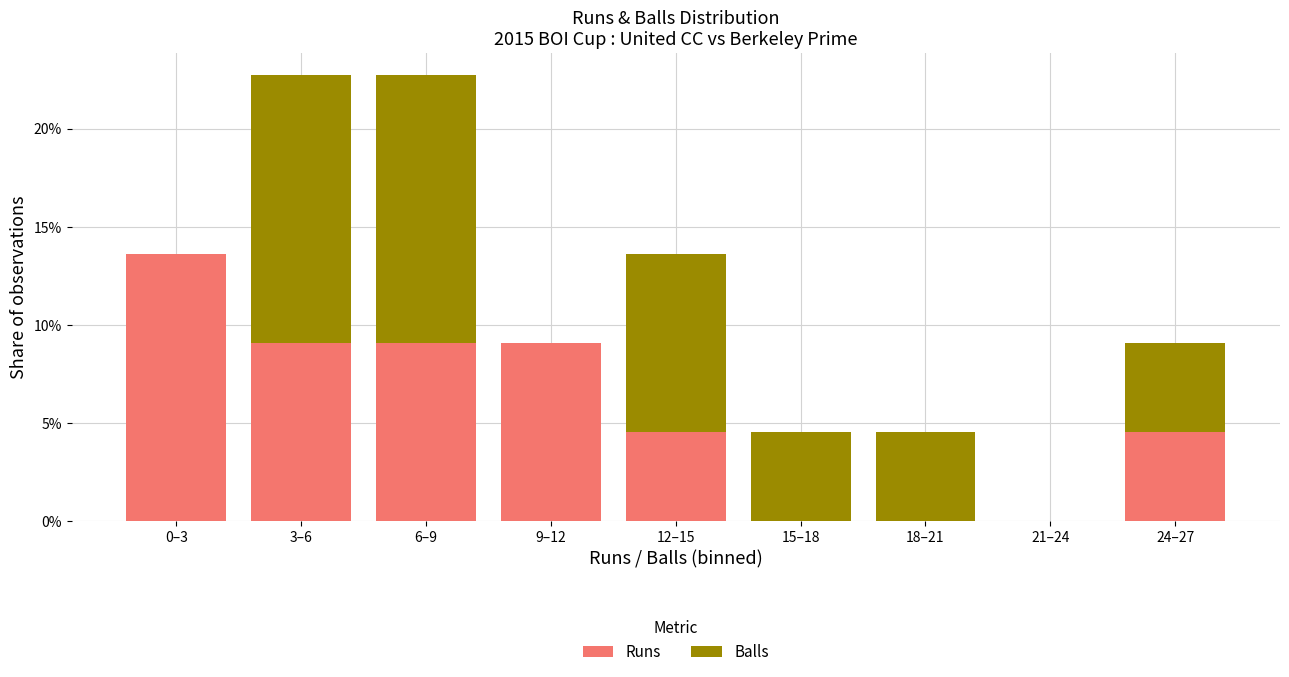

Reading left to right, what are the values for Runs?

0–3=13.6	3–6=9.1	6–9=9.1	9–12=9.1	12–15=4.5	15–18=0.0	18–21=0.0	21–24=0.0	24–27=4.5